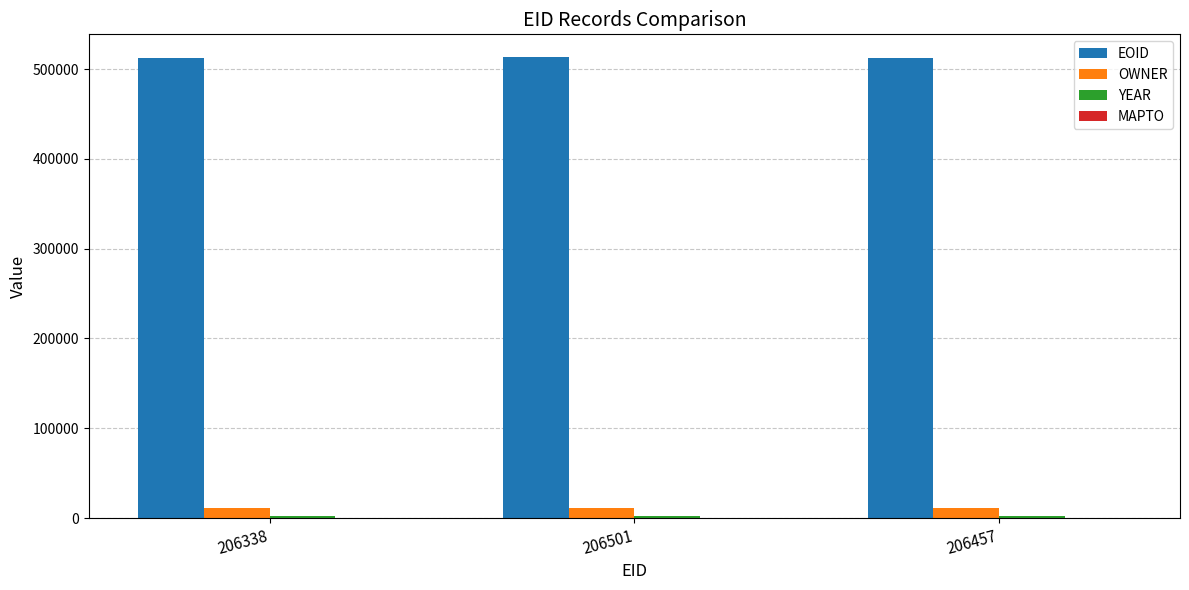

What is the average value of the OWNER series?

10729